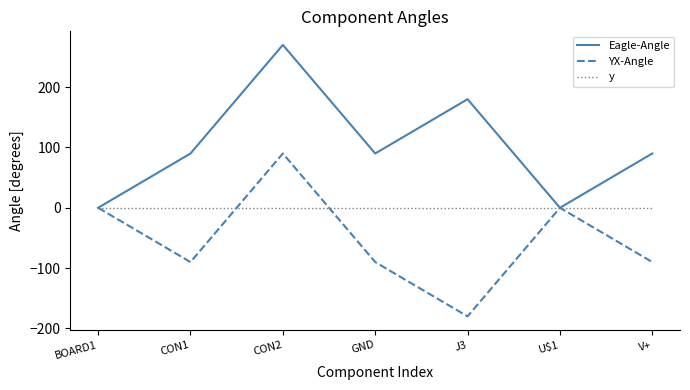

Reading right to left, what are all the values shown in this chart?

Eagle-Angle: V+=90	U$1=0	J3=180	GND=90	CON2=270	CON1=90	BOARD1=0
YX-Angle: V+=-90	U$1=0	J3=-180	GND=-90	CON2=90	CON1=-90	BOARD1=0
y: V+=0	U$1=0	J3=0	GND=0	CON2=0	CON1=0	BOARD1=0